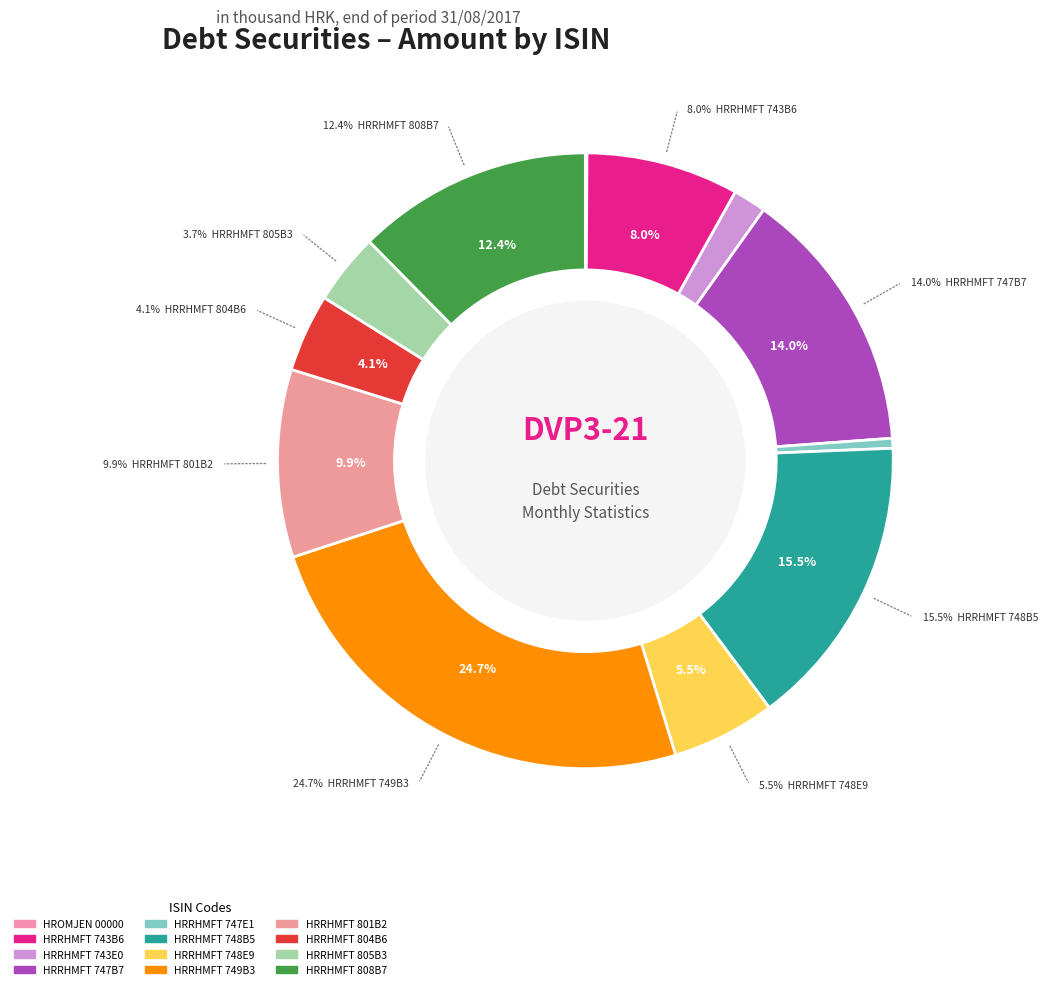

Count the number of slices in the pie.

12